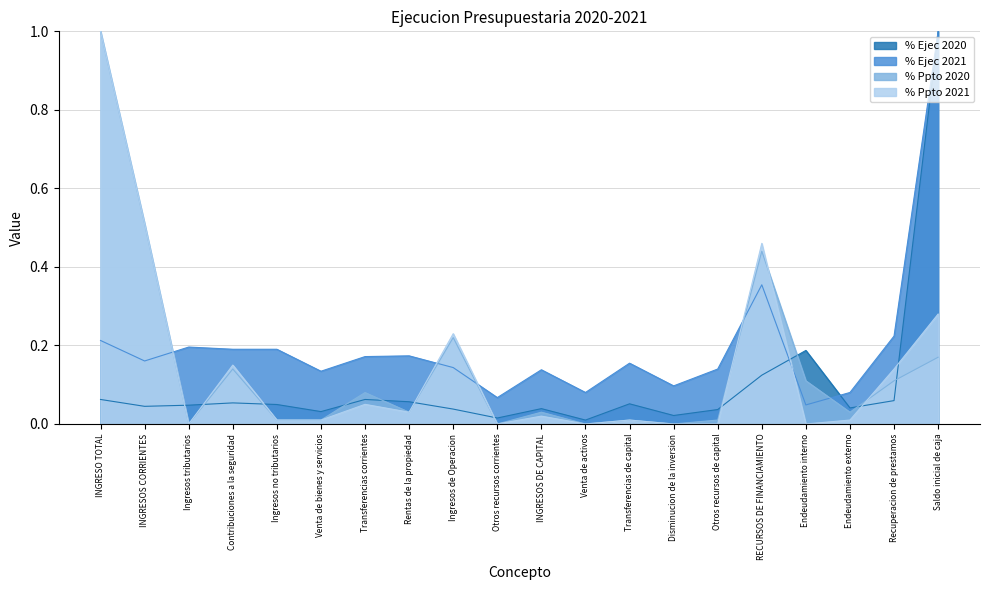

Which category has the highest value in the % Ejec 2020 series?

Saldo inicial de caja